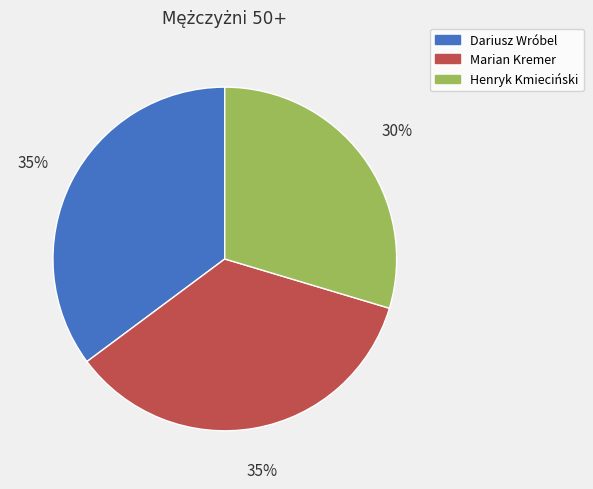

Count the number of slices in the pie.

3